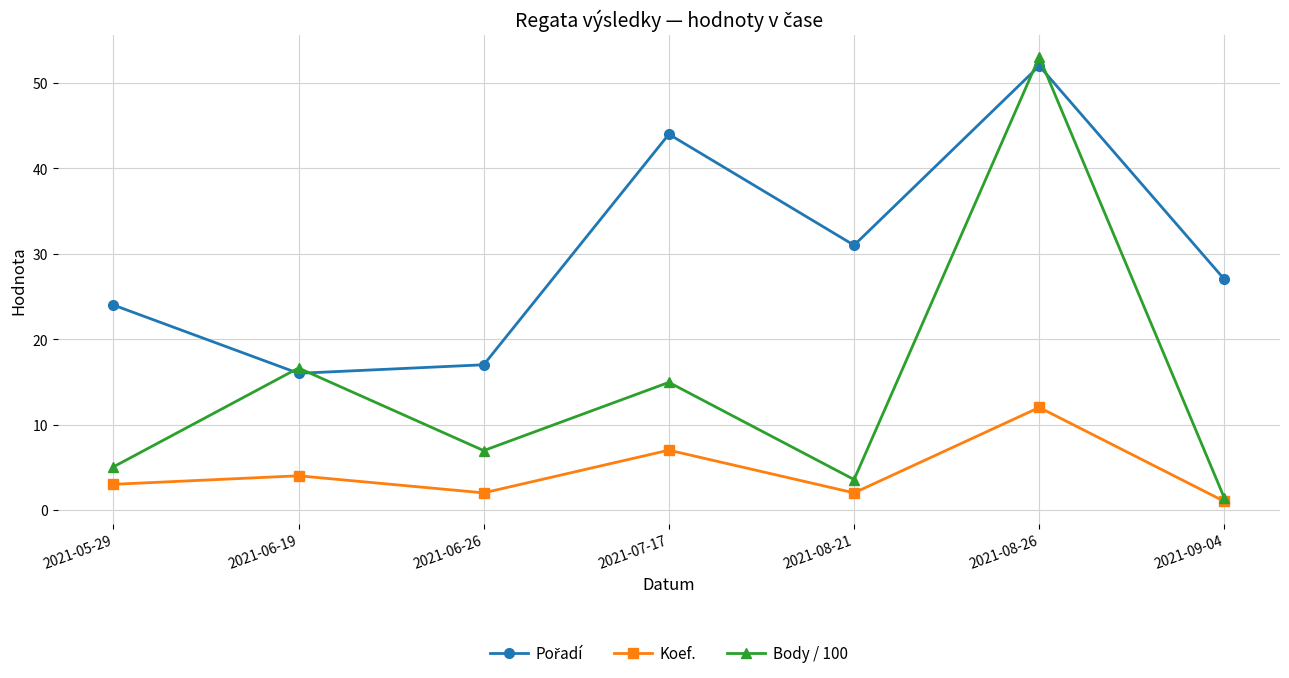

Which label corresponds to the largest value in the chart?

2021-08-26